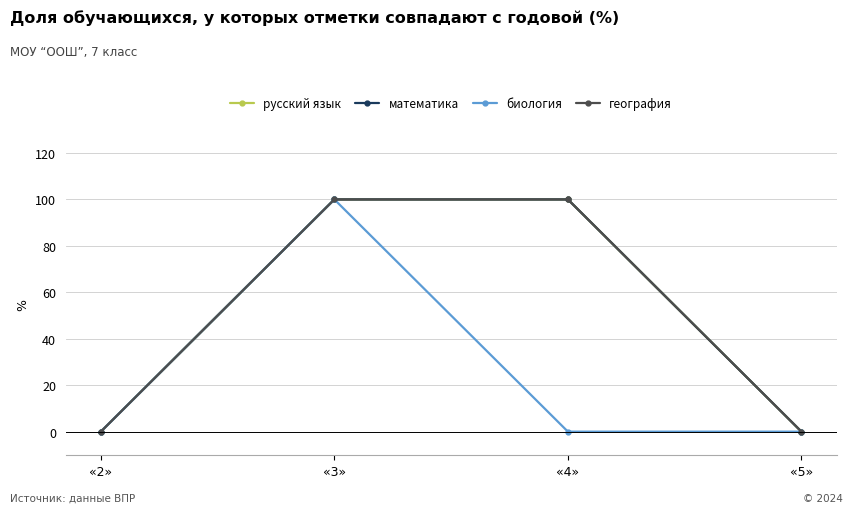

True or false: русский язык and математика intersect in this chart.

False